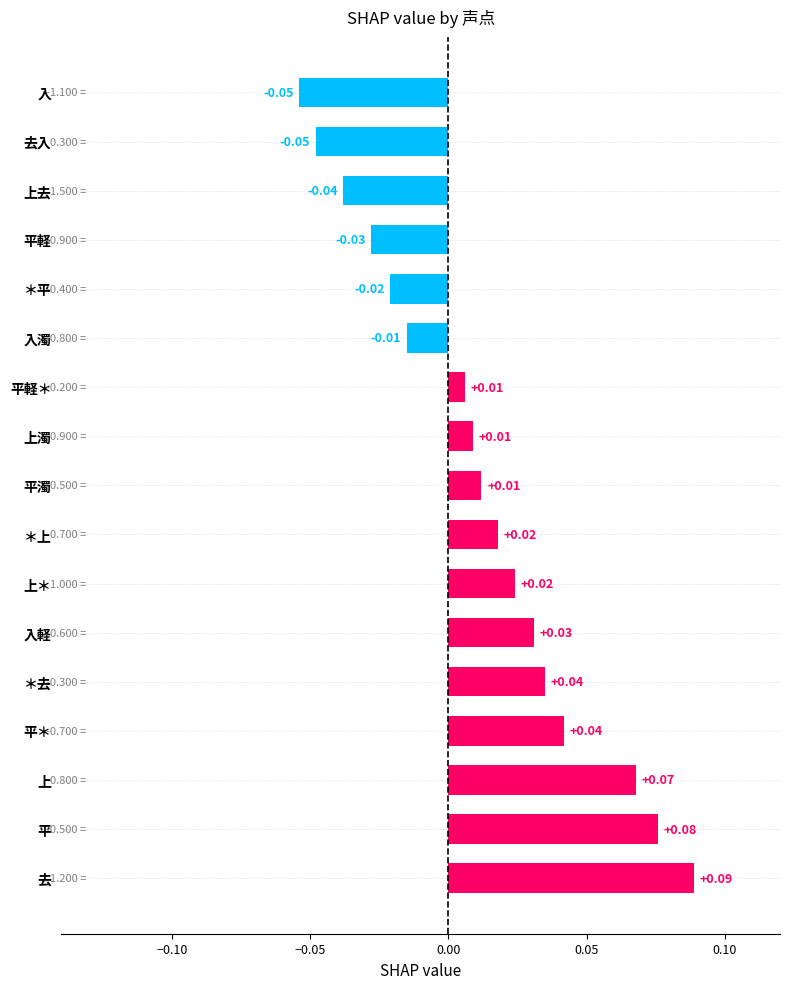

Which category has the highest value across all series?

去